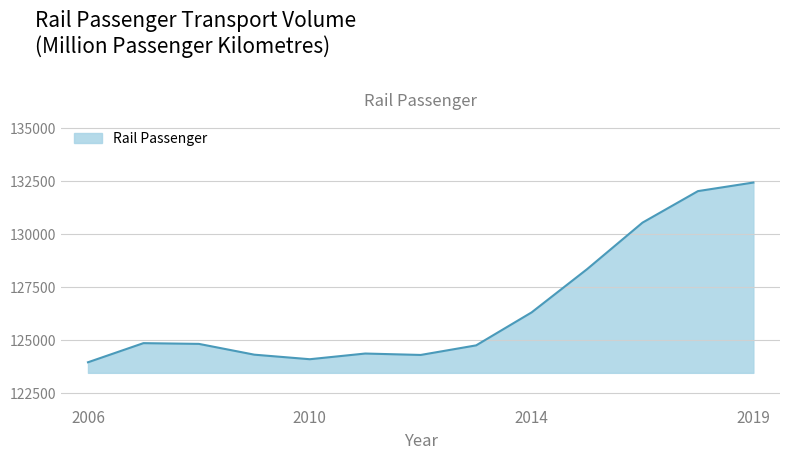

What is the minimum value shown in the chart?

123933